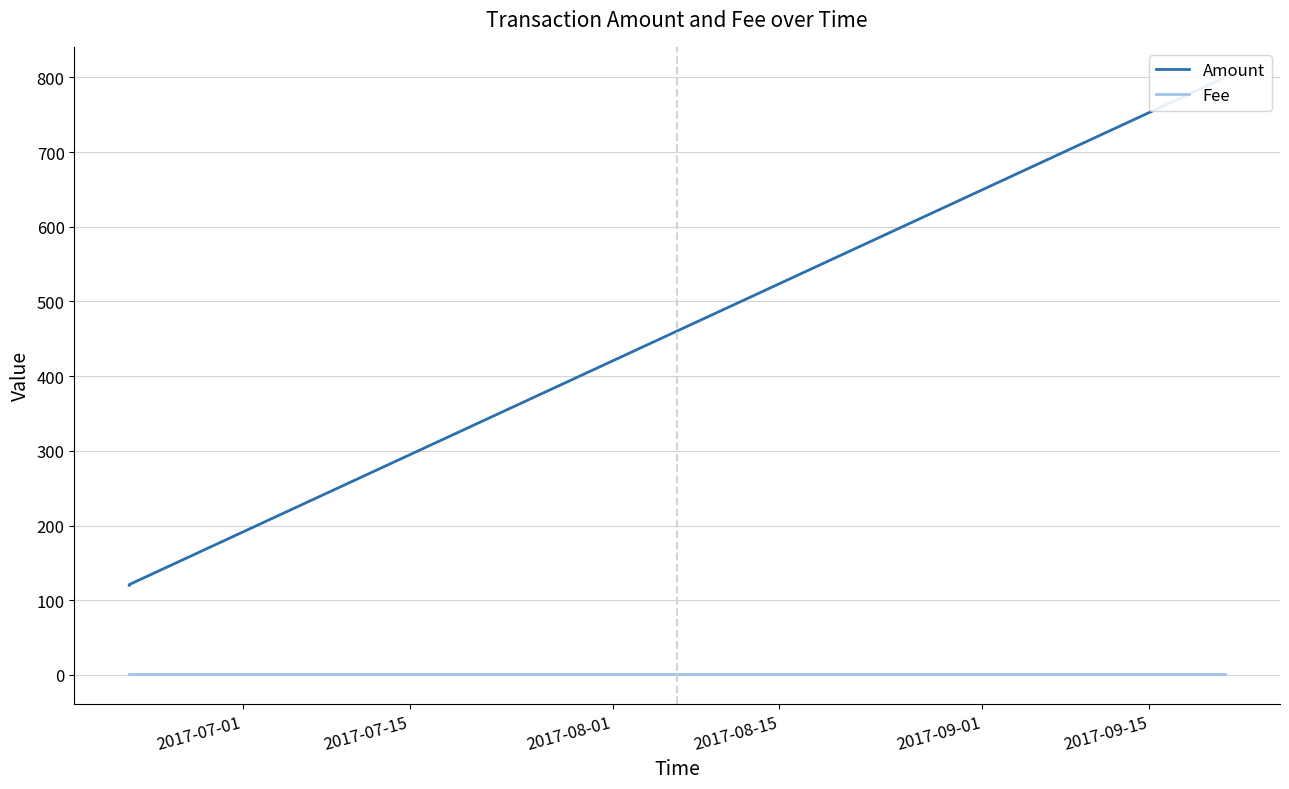

What is the label of the 4th point from the left?

2017-08-15